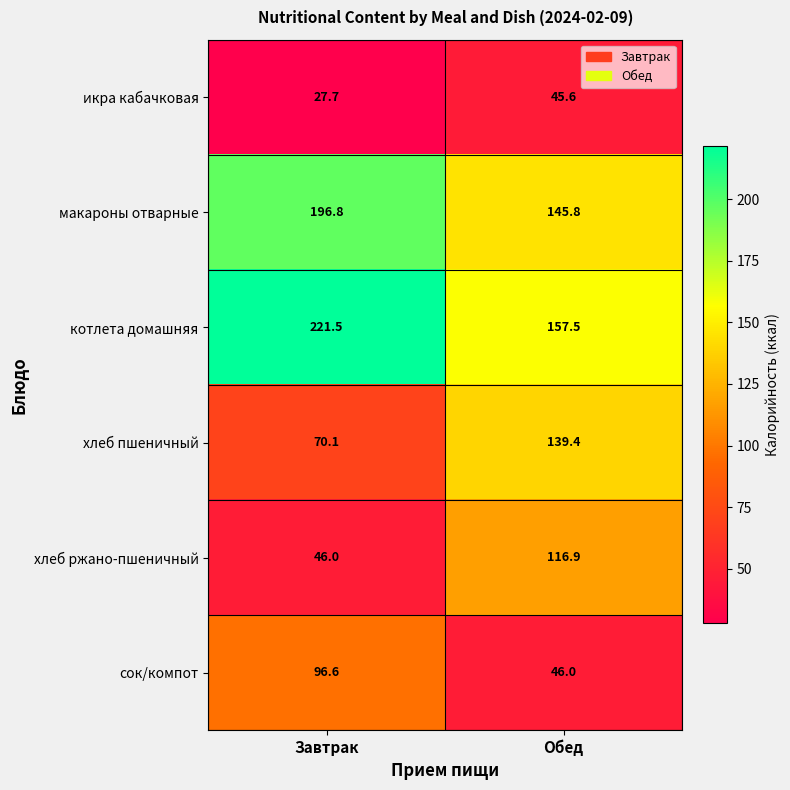

What is the minimum value shown in the chart?

27.7